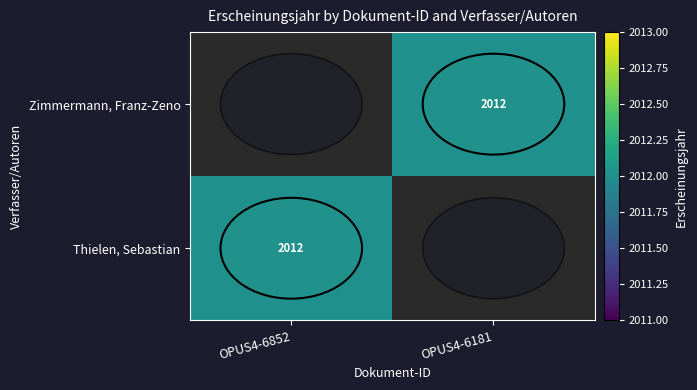

True or false: Zimmermann, Franz-Zeno has a value of 2012 at OPUS4-6181.

True